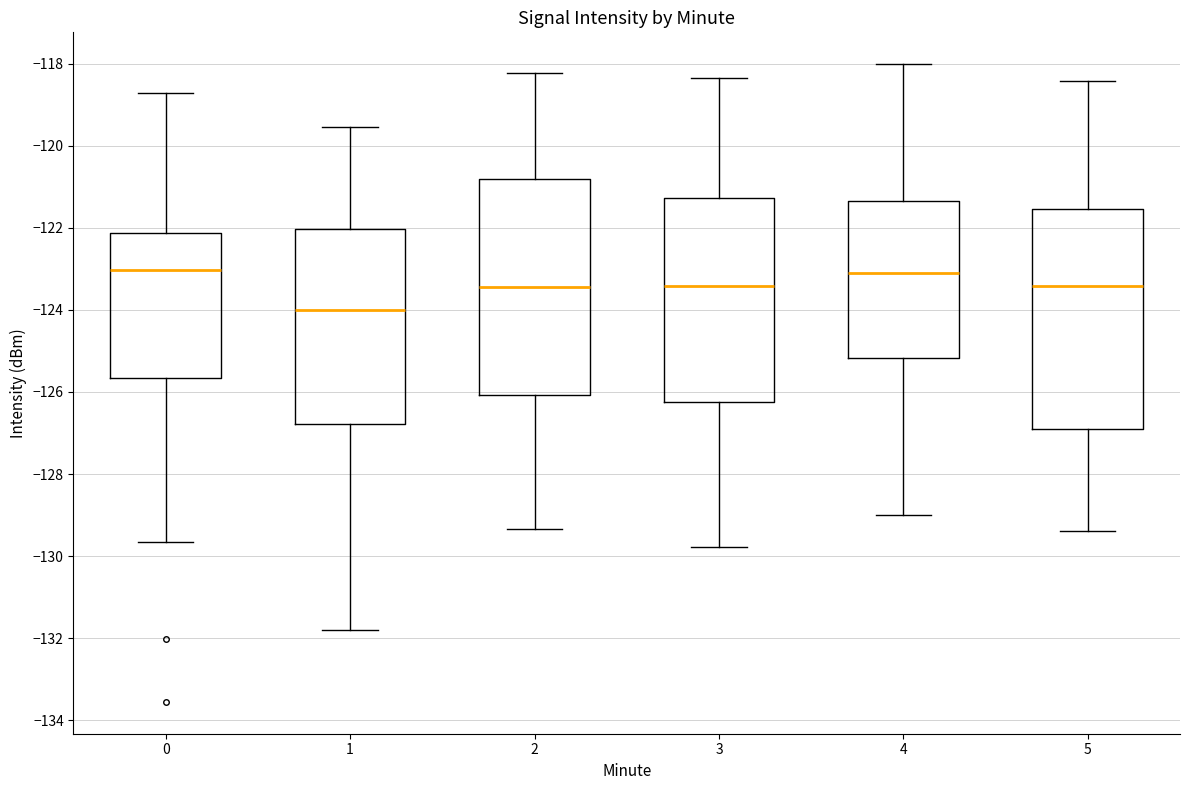

Where is the upper edge of the box at x = 5 on the y-axis? The values are not printed on the chart, so give them approximately, as read against the axis.

-121.6